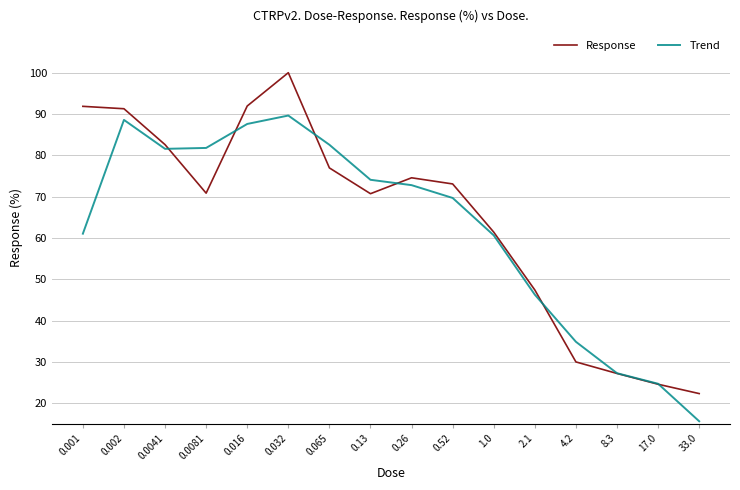

What are all the series names shown in the legend?

Response, Trend